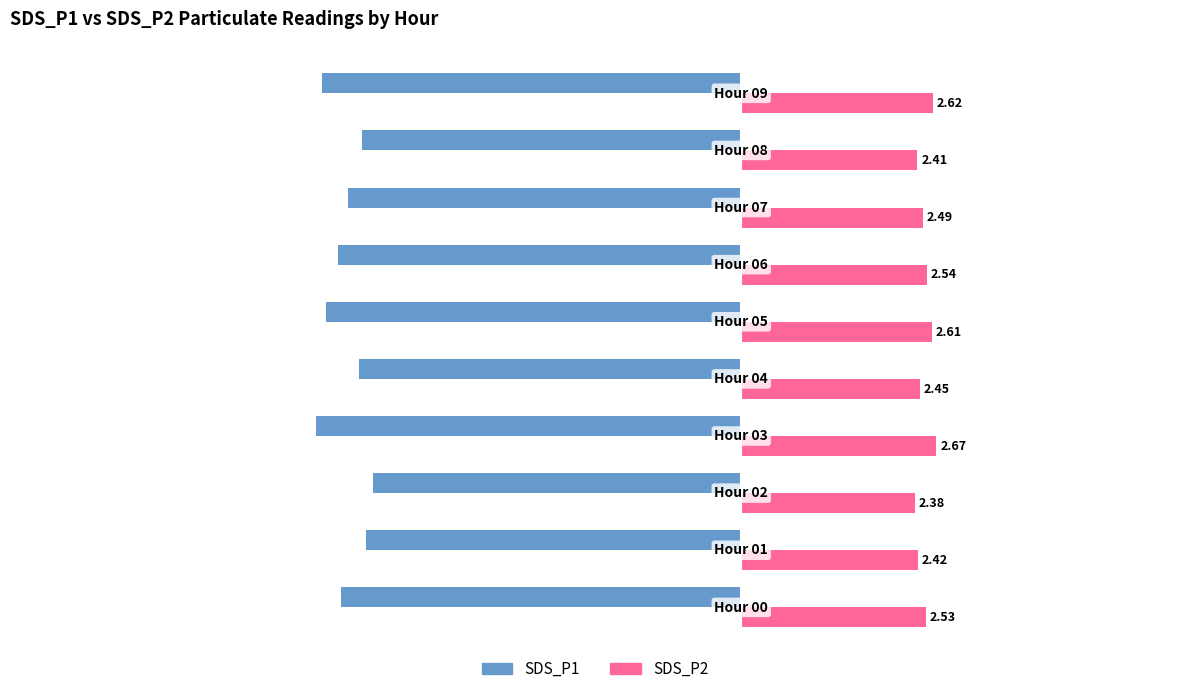

Rank the series by their average value, from lowest to highest.

SDS_P1, SDS_P2